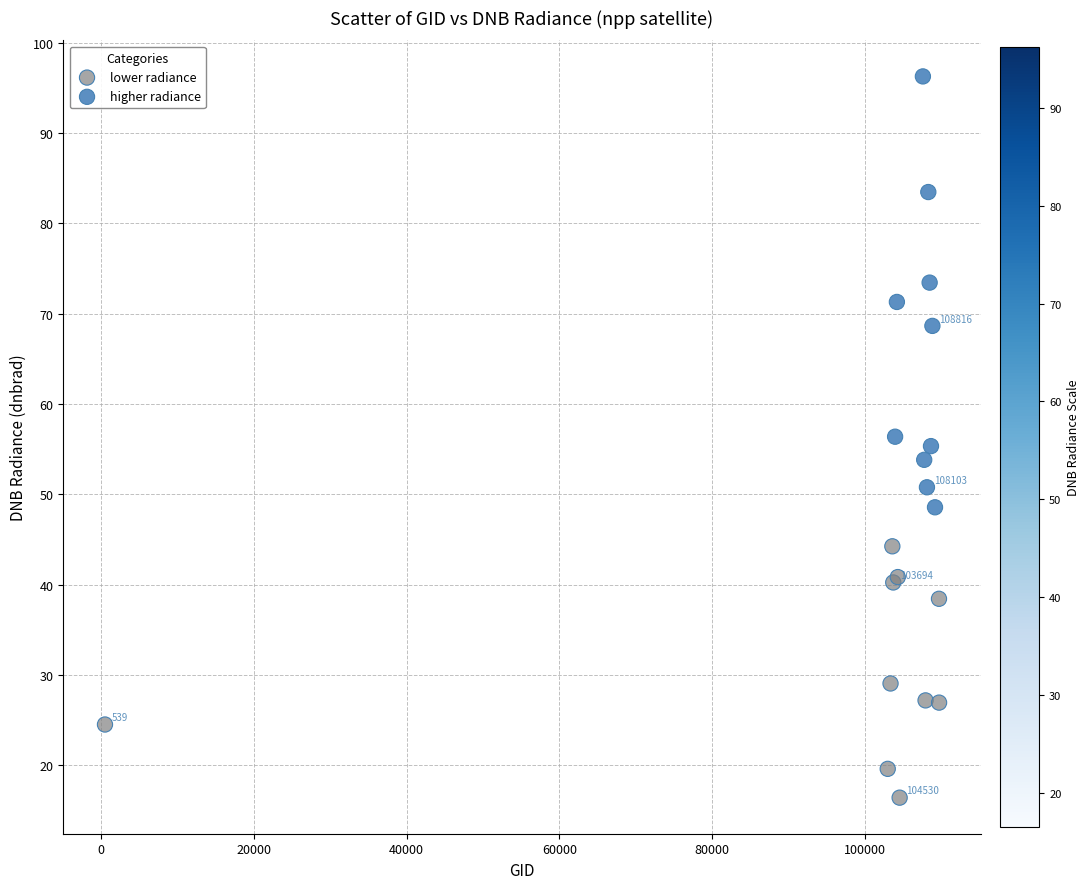

Which series reaches the maximum Y coordinate?

higher radiance